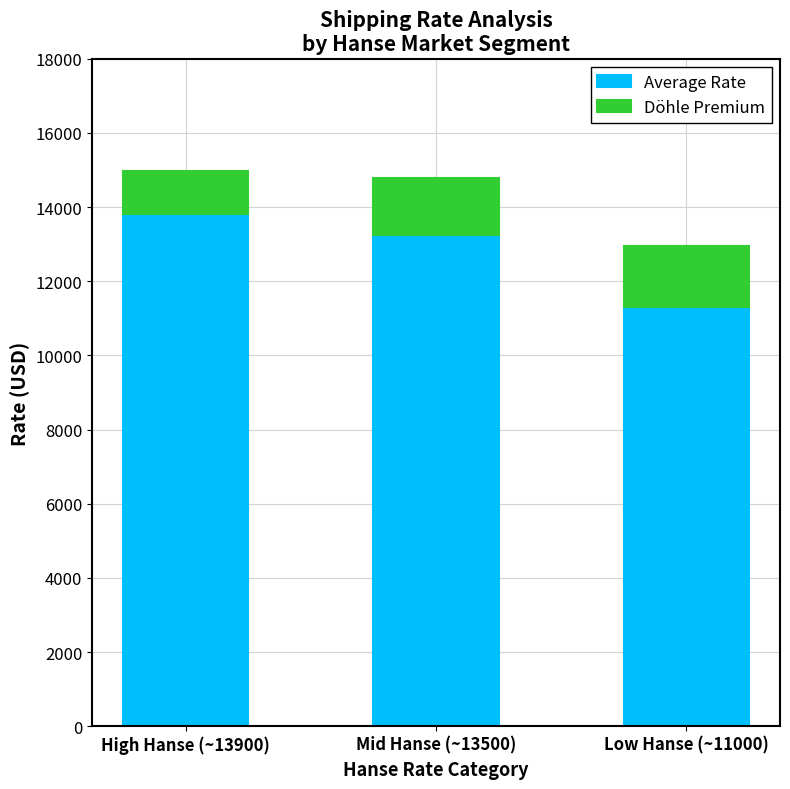

What are all the series names shown in the legend?

Average Rate, Döhle Premium